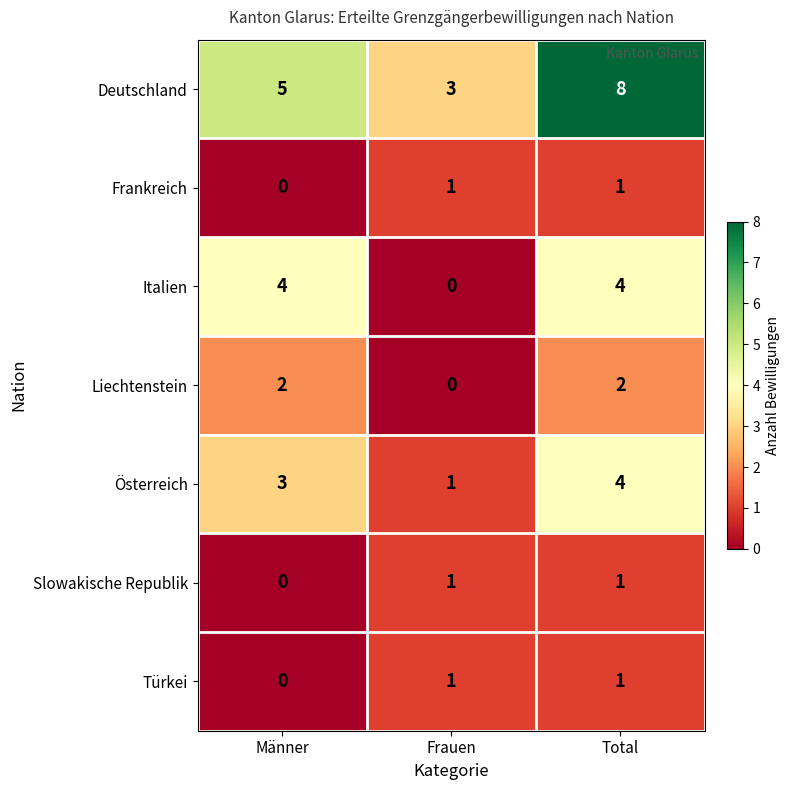

What is the spread (max minus min) of values at Total?

7